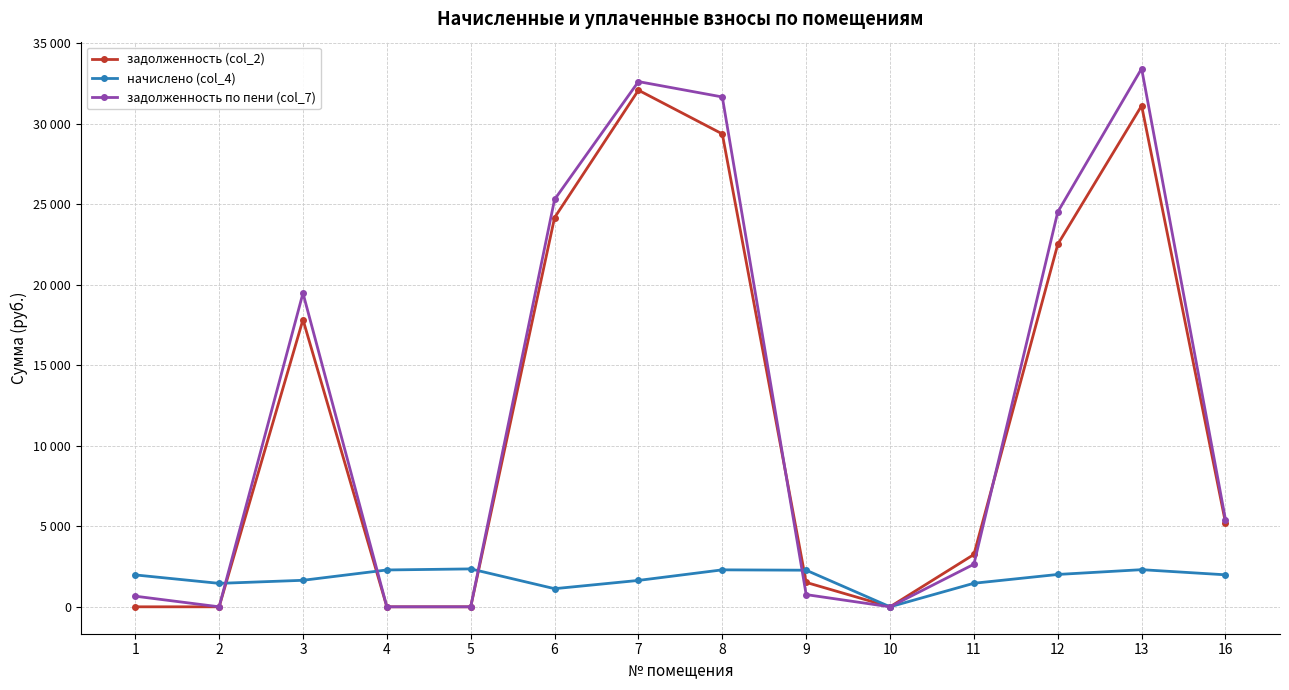

Does the chart display data point markers on the line(s)?

Yes